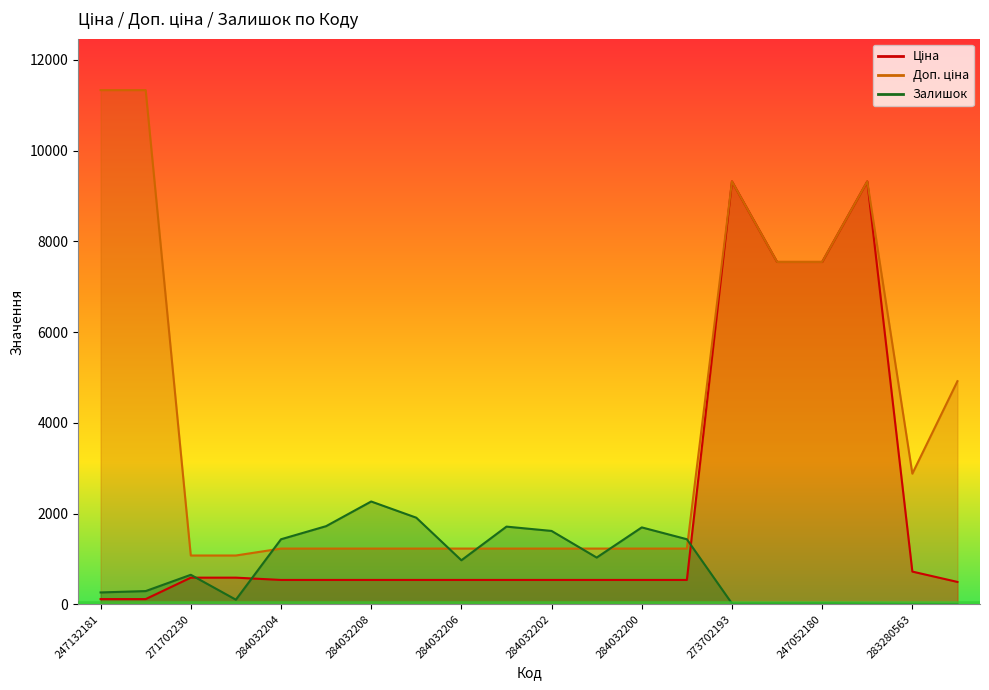

Which series changed the most between 247132180 and 271702229?

Доп. ціна